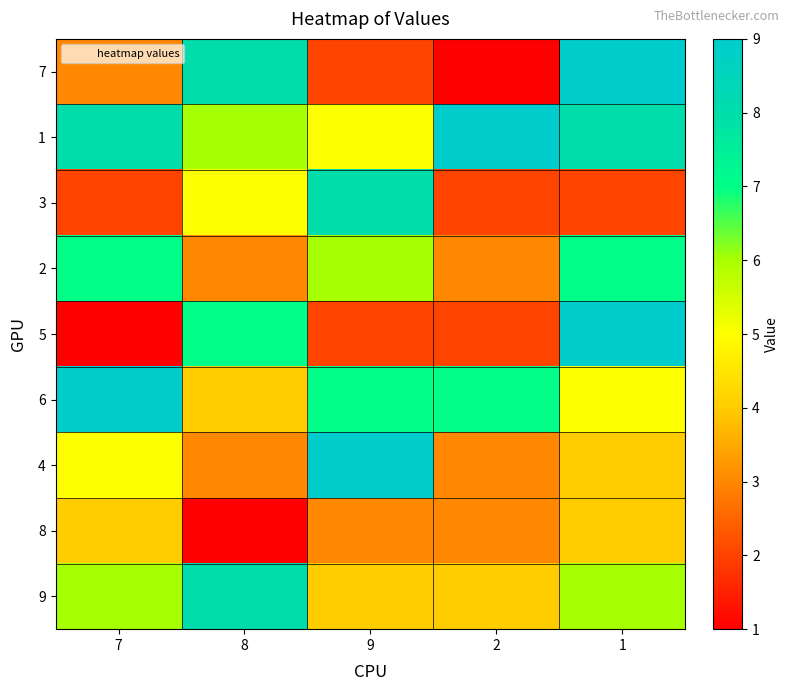

What is the minimum value shown in the chart?

1